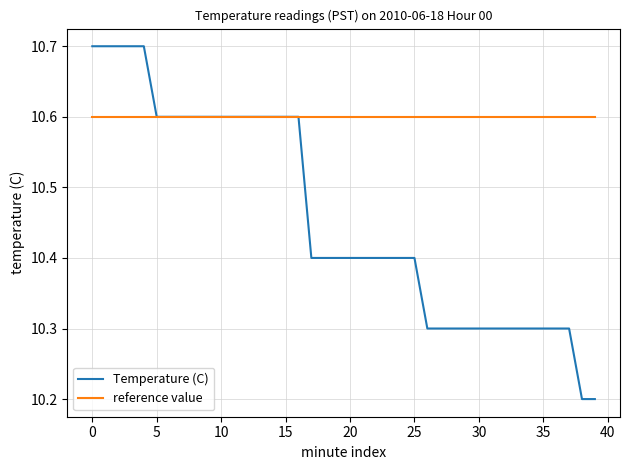

Which series has the largest total across all categories?

reference value